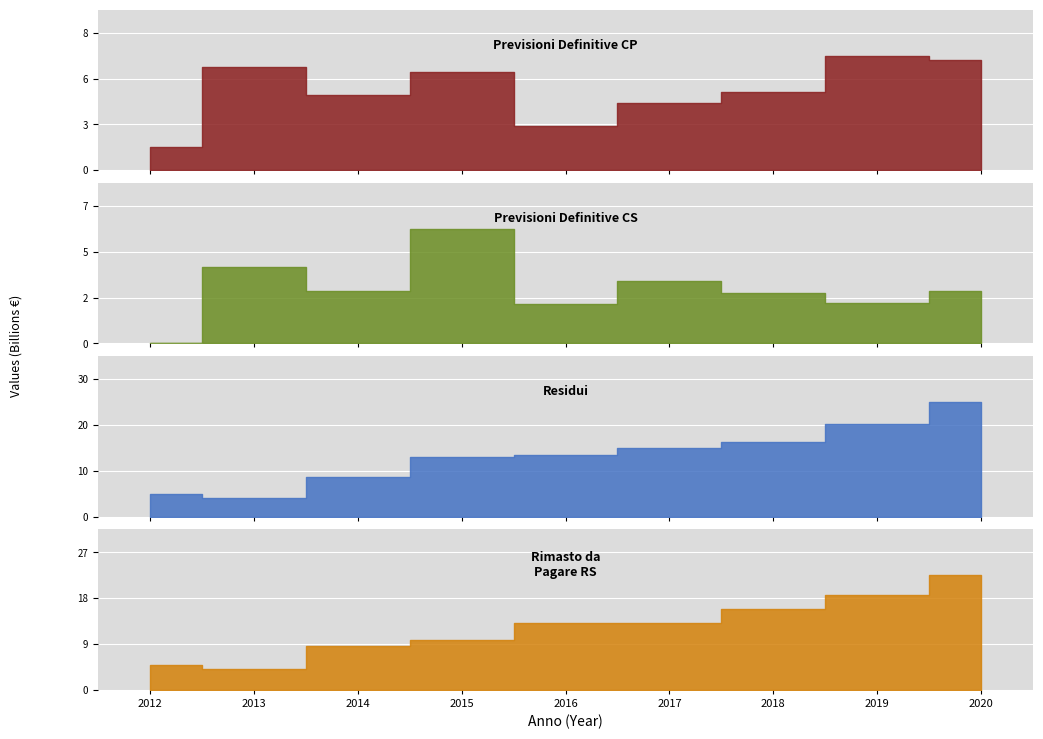

The value of Previsioni Definitive CS at 2020 is 791597757.0. True or false?

False